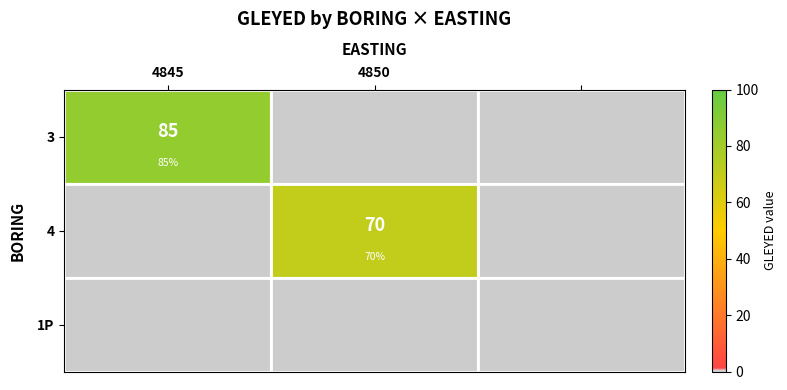

Is it true that 4 equals 36 at 4850?

False